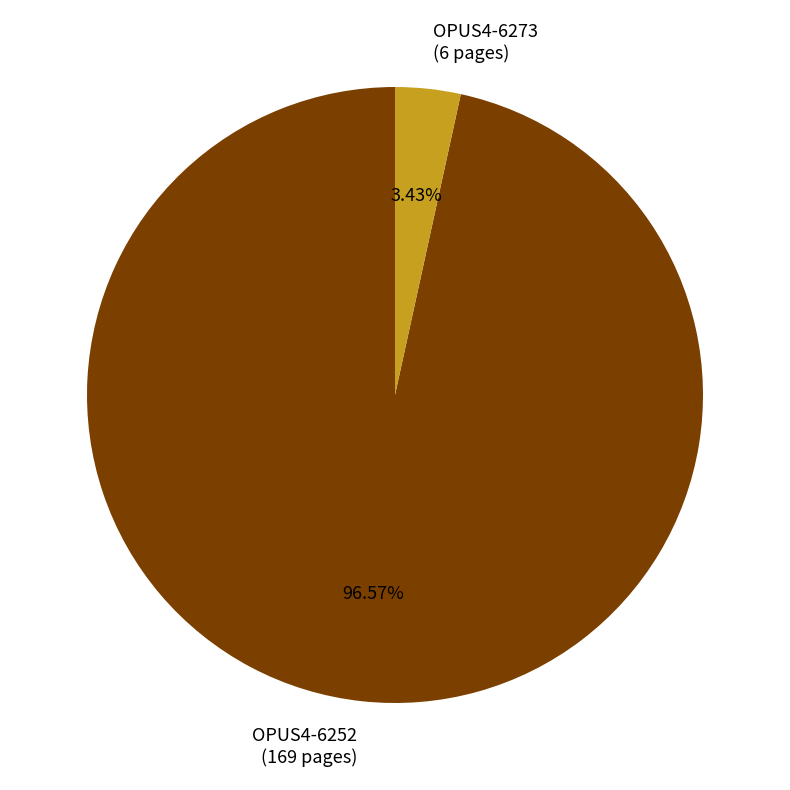

What percentage is the OPUS4-6273 slice, to the nearest percent?

3%